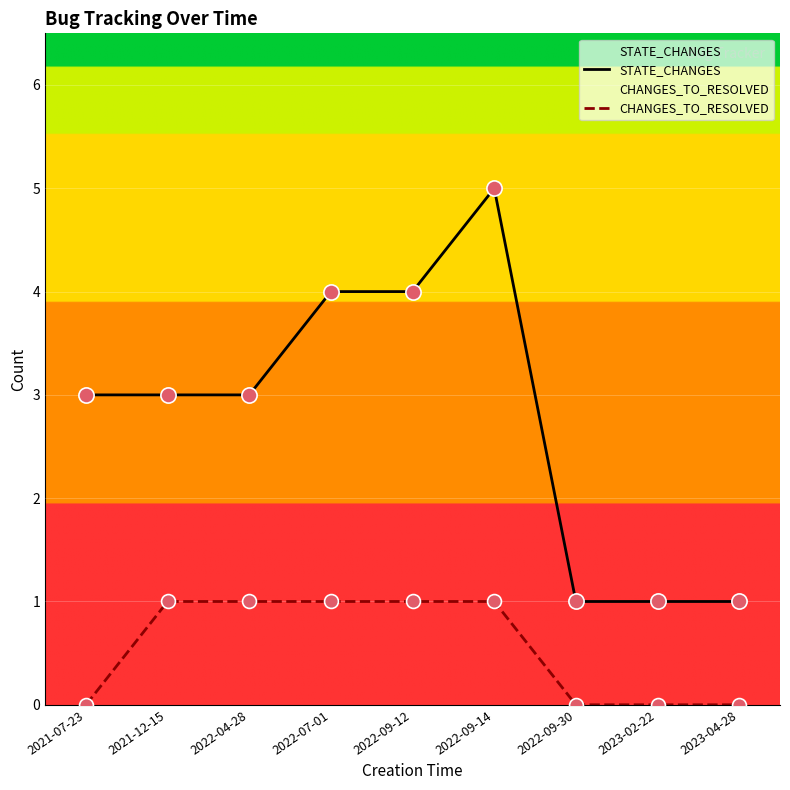

Is the value of CHANGES_TO_RESOLVED at 2022-04-28 greater than the value of STATE_CHANGES at 2021-07-23?

No